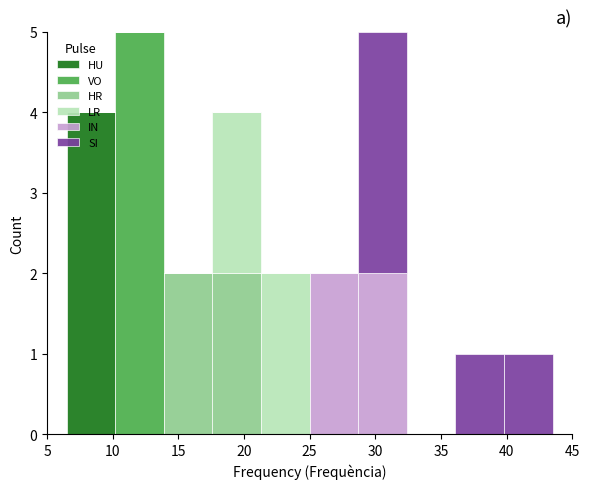

Reading left to right, list every stacked bar in this chart as the range it spans on the x-axis followed by its total height. Neither the bar edges nor the heights are printed on the chart, so give them approximately, as read against the axes.

6.5 to 10.2: 4
10.2 to 13.9: 5
13.9 to 17.6: 2
17.6 to 21.3: 4
21.3 to 25.0: 2
25.0 to 28.7: 2
28.7 to 32.4: 5
32.4 to 36.1: 0
36.1 to 39.8: 1
39.8 to 43.5: 1